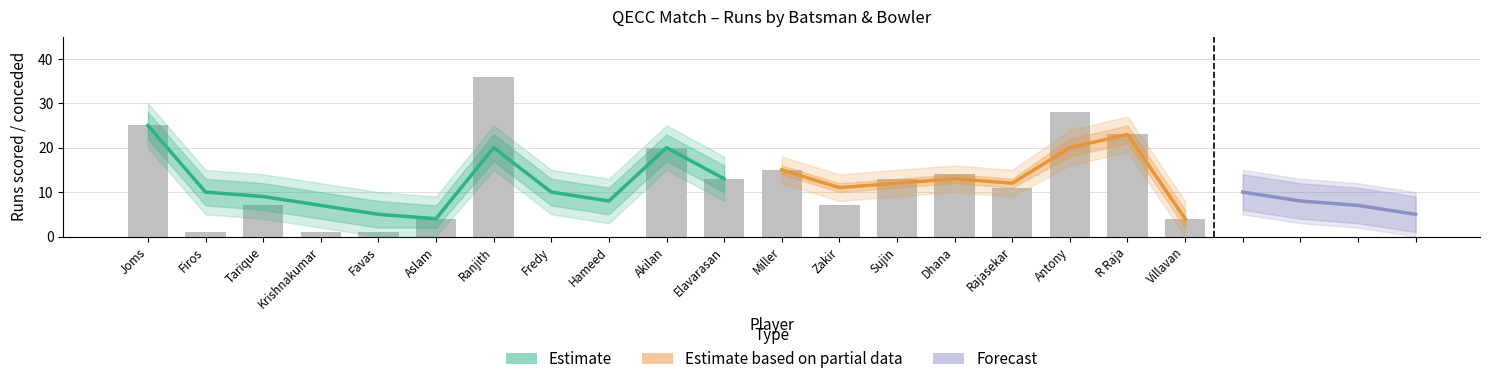

What is the average value?

10